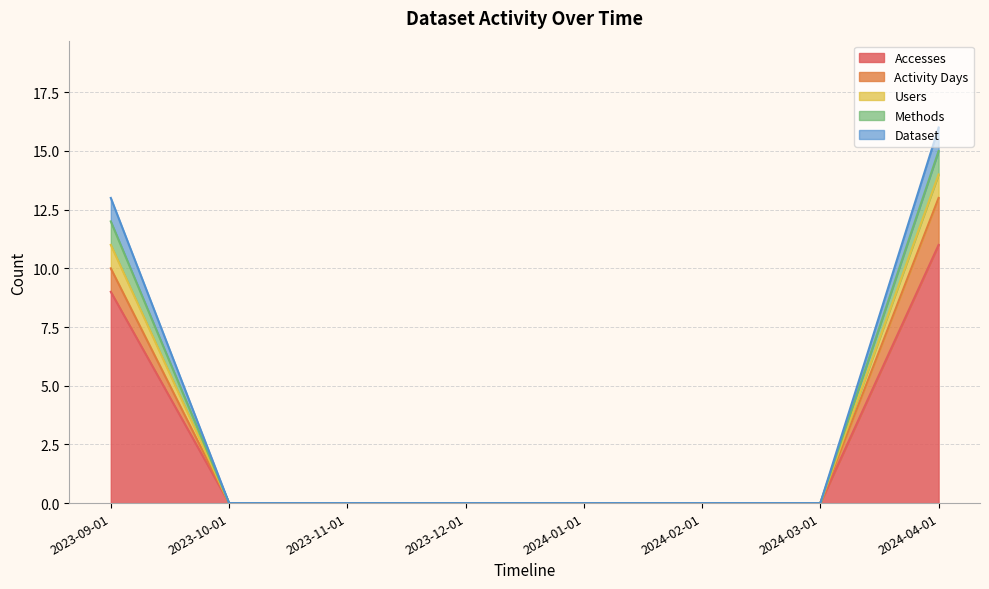

The Users series shows 0 at 2024-01-01. True or false?

True